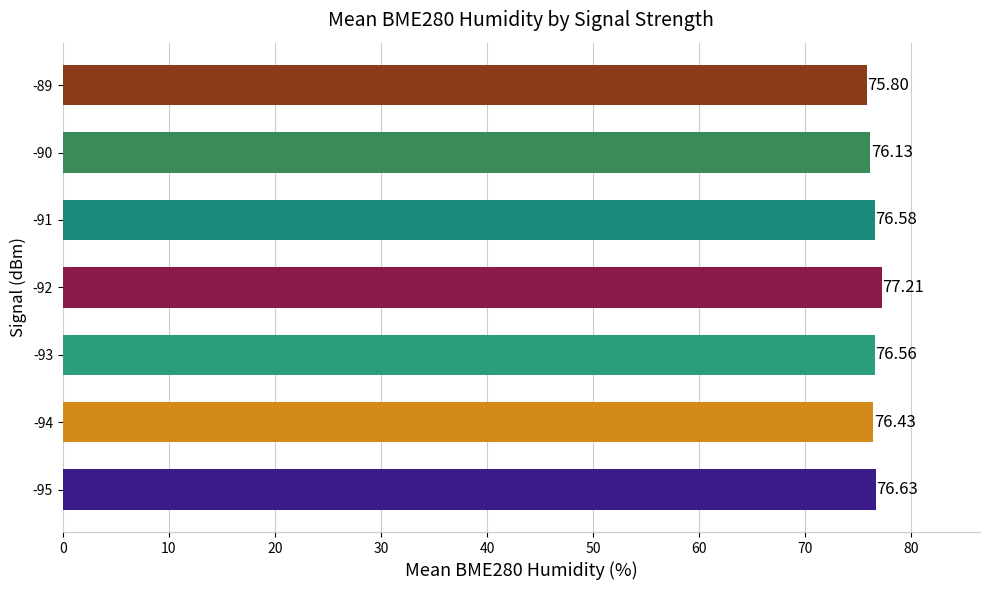

List the labels in order of value, smallest first.

-89, -90, -94, -93, -91, -95, -92